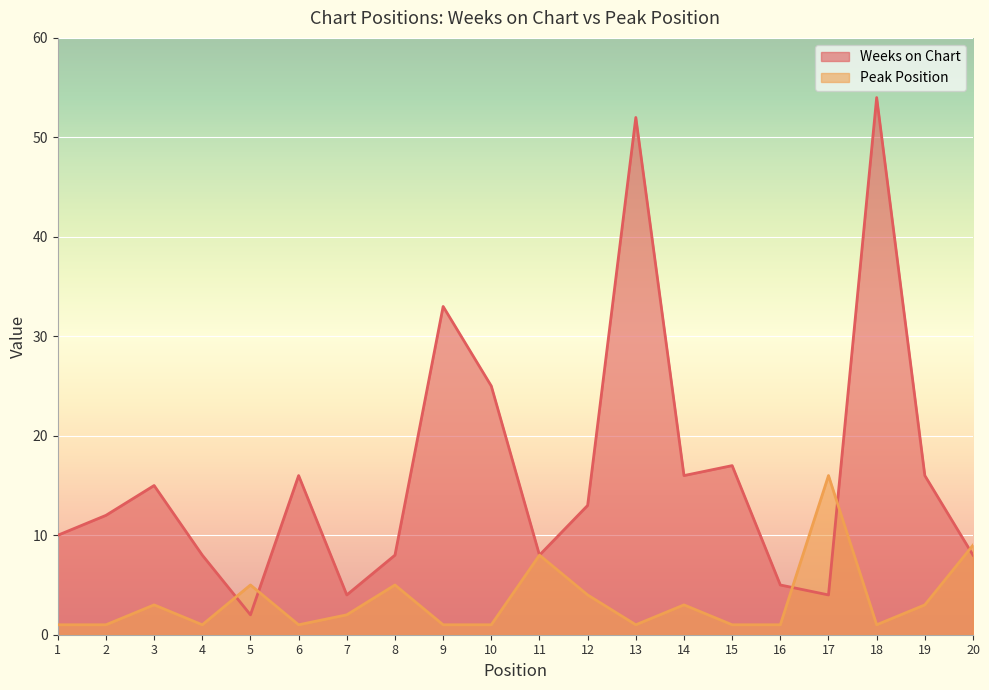

What is the sum of all Weeks on Chart values?

326